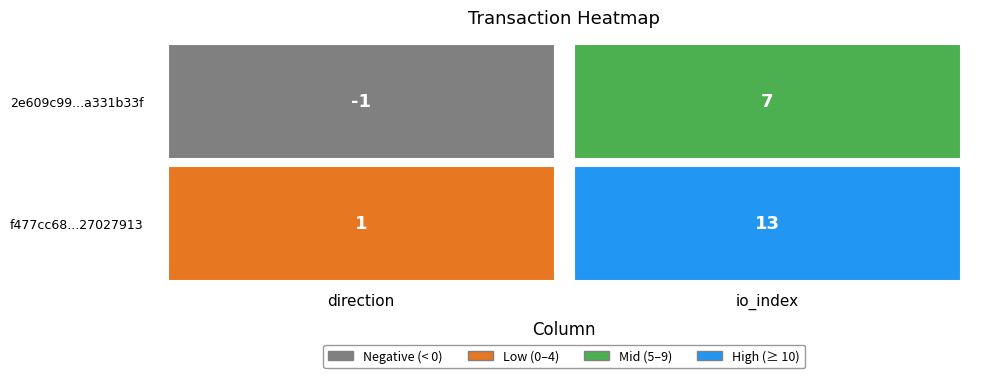

How many negative values does the 2e609c99a331b33f9e8691bfe9bf7d2de00c7fb series have?

1